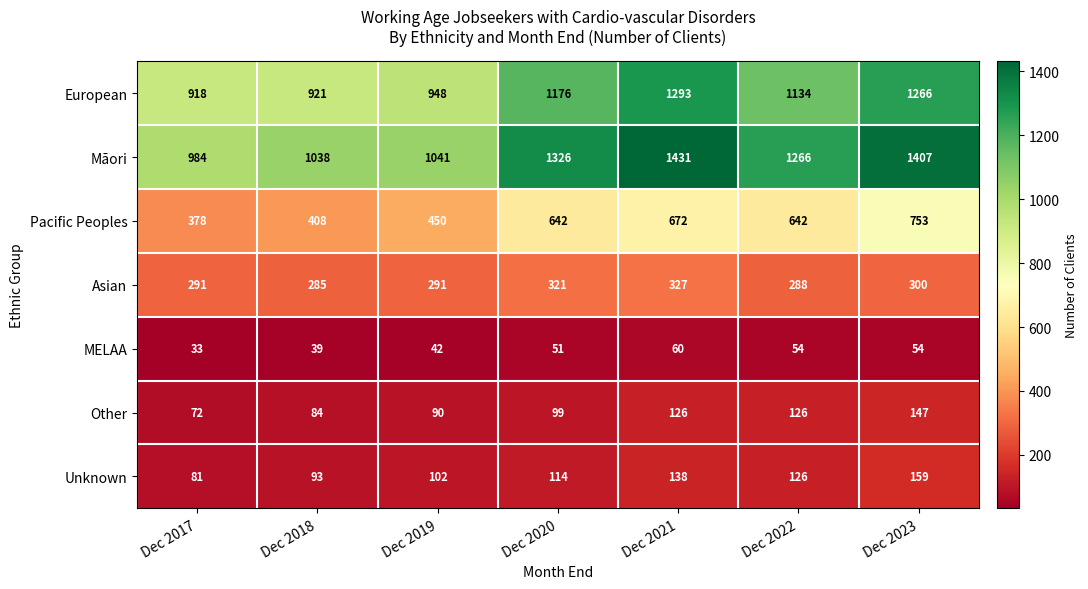

What is the approximate value of Unknown at Dec 2017, to the nearest 10?

80